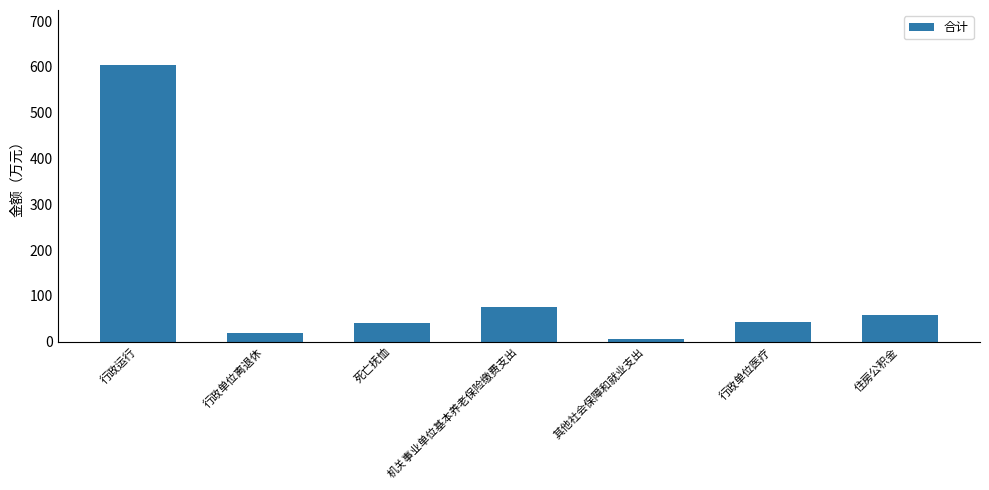

At which label is the value closest to 304?

机关事业单位基本养老保险缴费支出